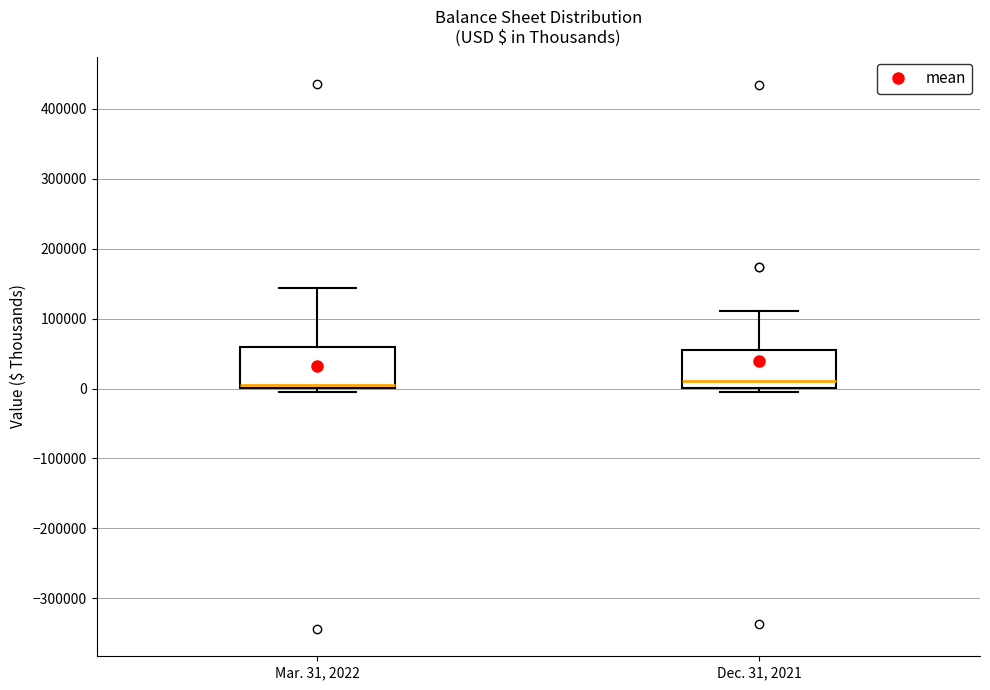

Reading left to right, transcribe this box plot: for each box, give where its median line is, the range the box spans, and where its two whiskers end, as read against the y-axis. The values are not printed on the chart, so give them approximately, as read against the axis.

Mar. 31, 2022: median 0 (just above the box's lower edge), box 0 to 60000, whiskers -10000 to 140000
Dec. 31, 2021: median 10000, box 0 to 60000, whiskers -10000 to 110000